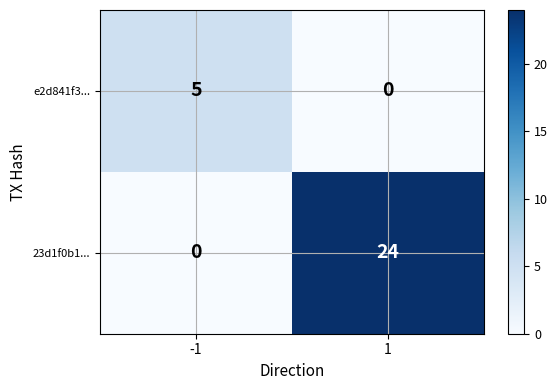

Reading left to right, extract all data points from this chart.

e2d841f3...: -1=5	1=0
23d1f0b1...: -1=0	1=24